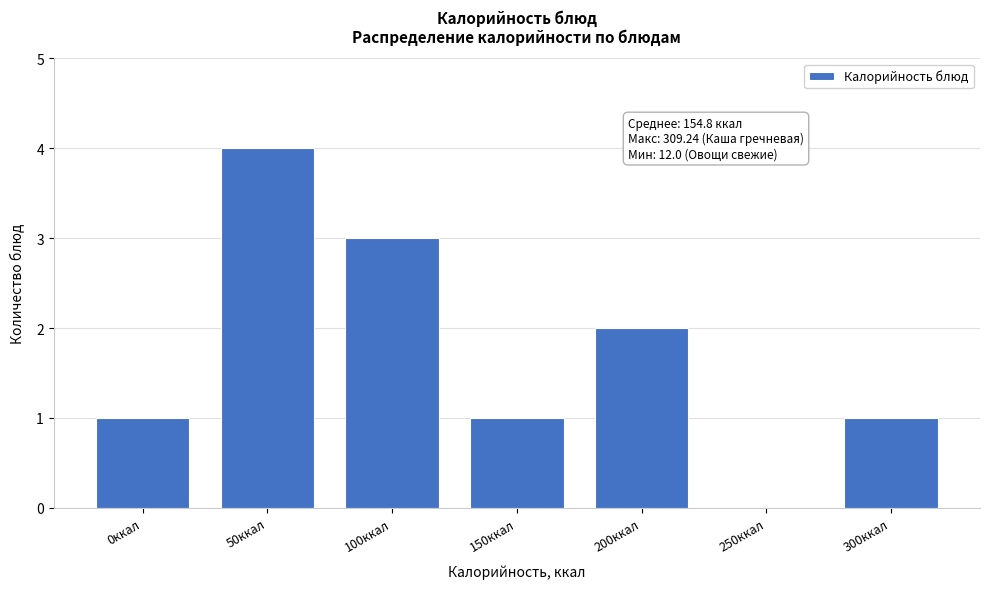

Reading left to right, what are all the values shown in this chart?

0ккал=1	50ккал=4	100ккал=3	150ккал=1	200ккал=2	250ккал=0	300ккал=1